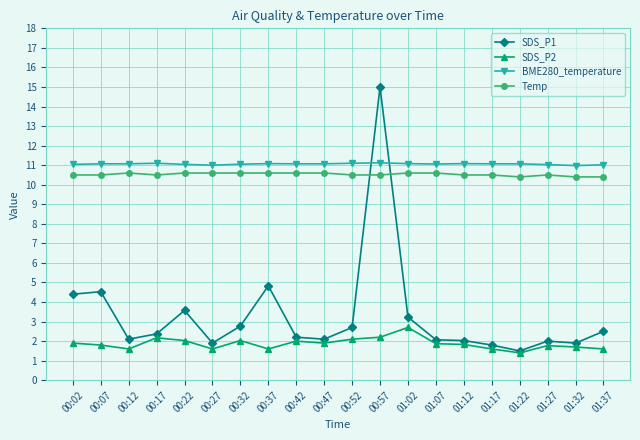

Between 00:07 and 01:17, which series saw the biggest shift?

SDS_P1